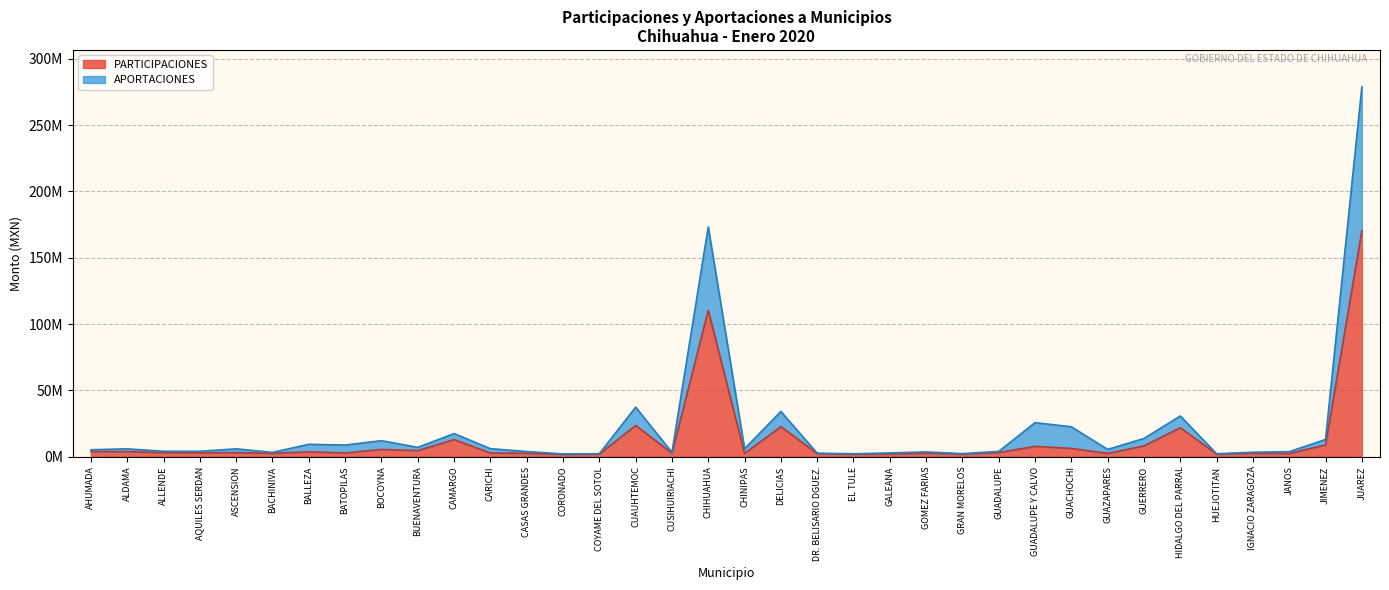

What is the minimum value for APORTACIONES?

2129887.0